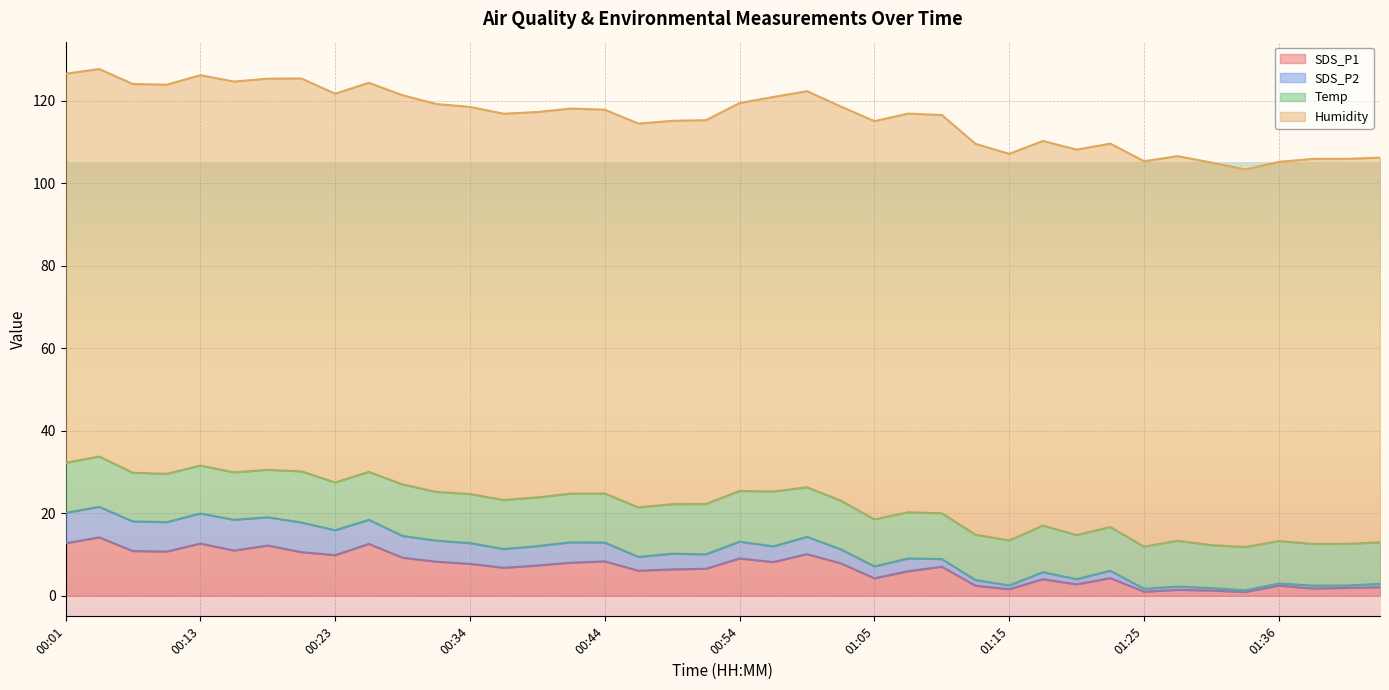

What is the maximum value for SDS_P1?

14.1